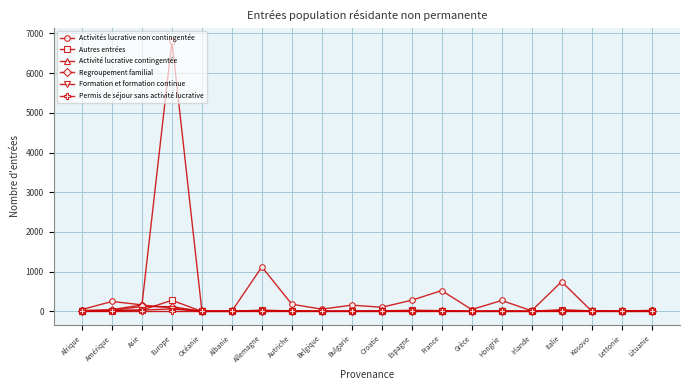

What is the label of the 12th point from the right?

Belgique